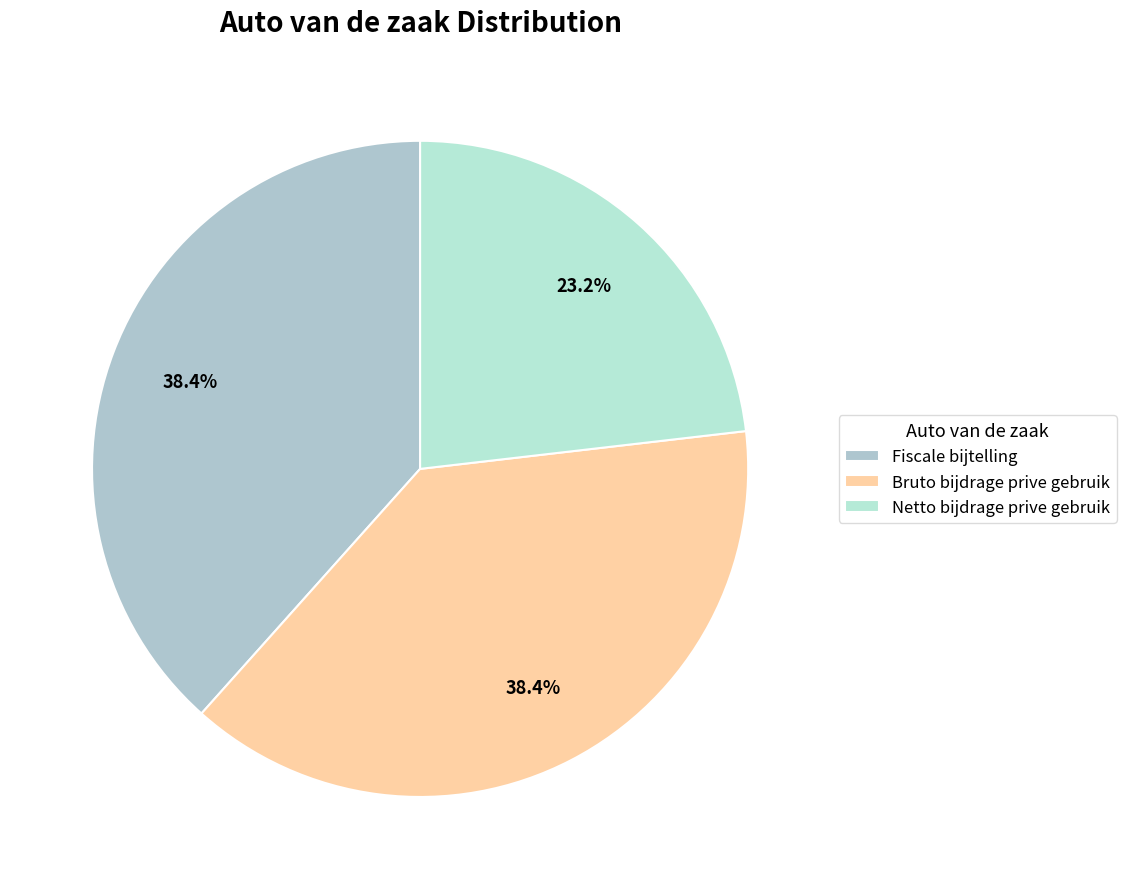

How much of the chart is everything except Bruto bijdrage prive gebruik?

61.6%